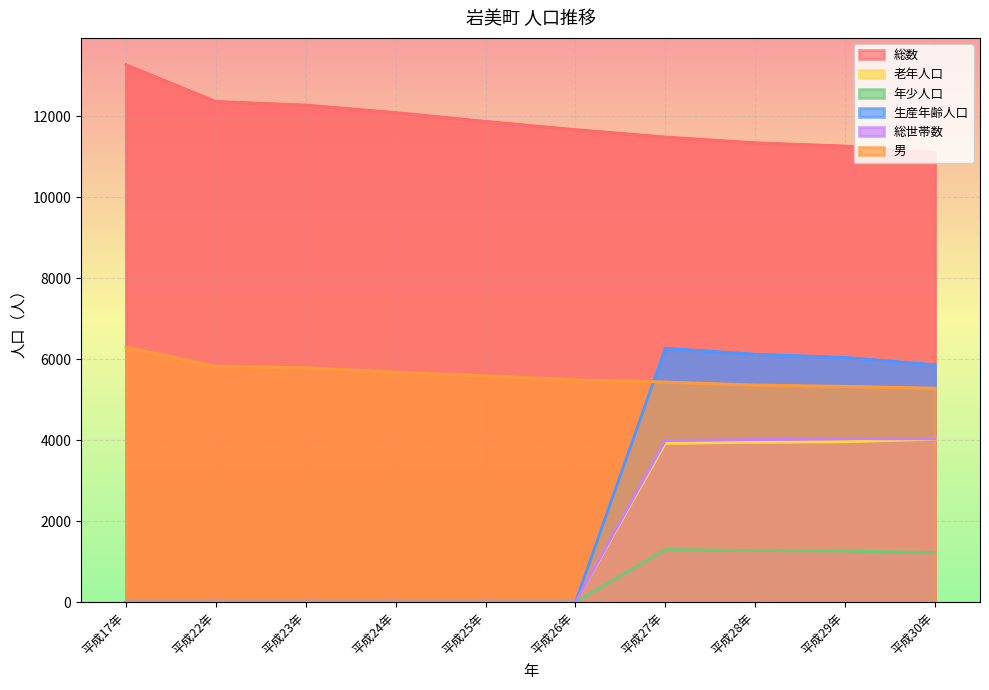

At which category does the chart reach its peak across all series?

平成17年